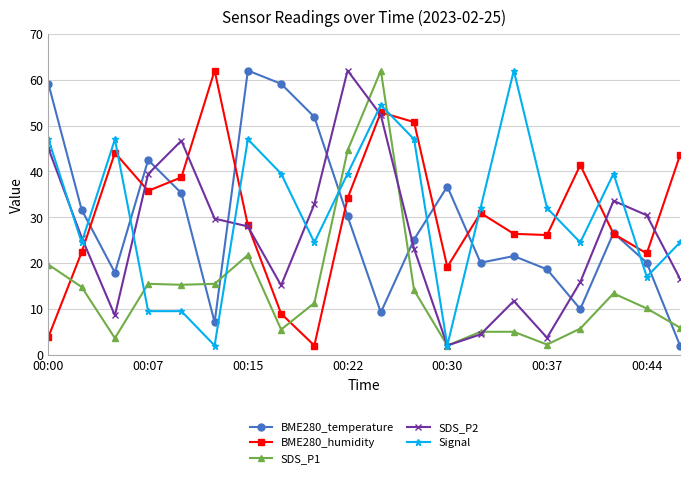

What is the highest value of the SDS_P1 series?

62.0